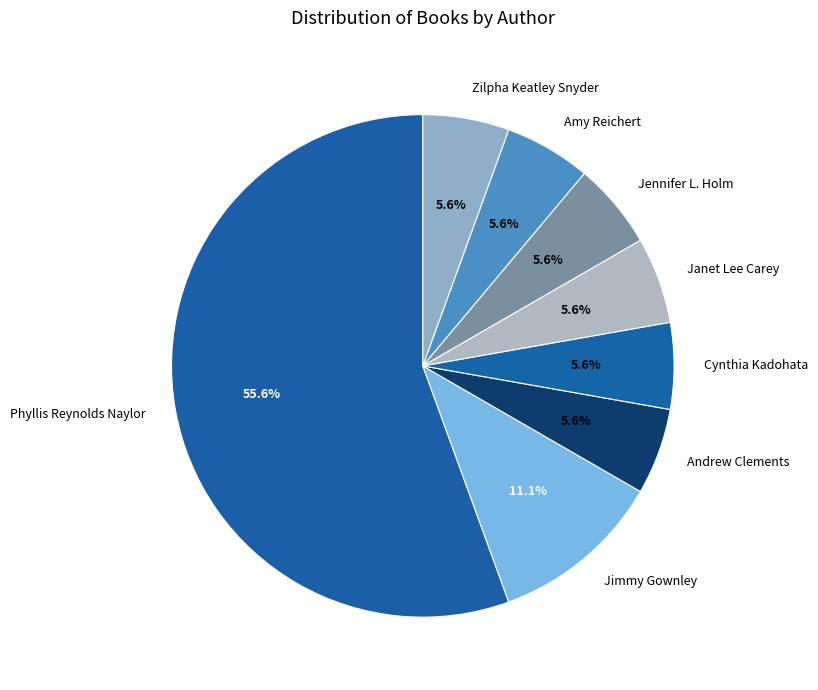

Count the number of slices in the pie.

8